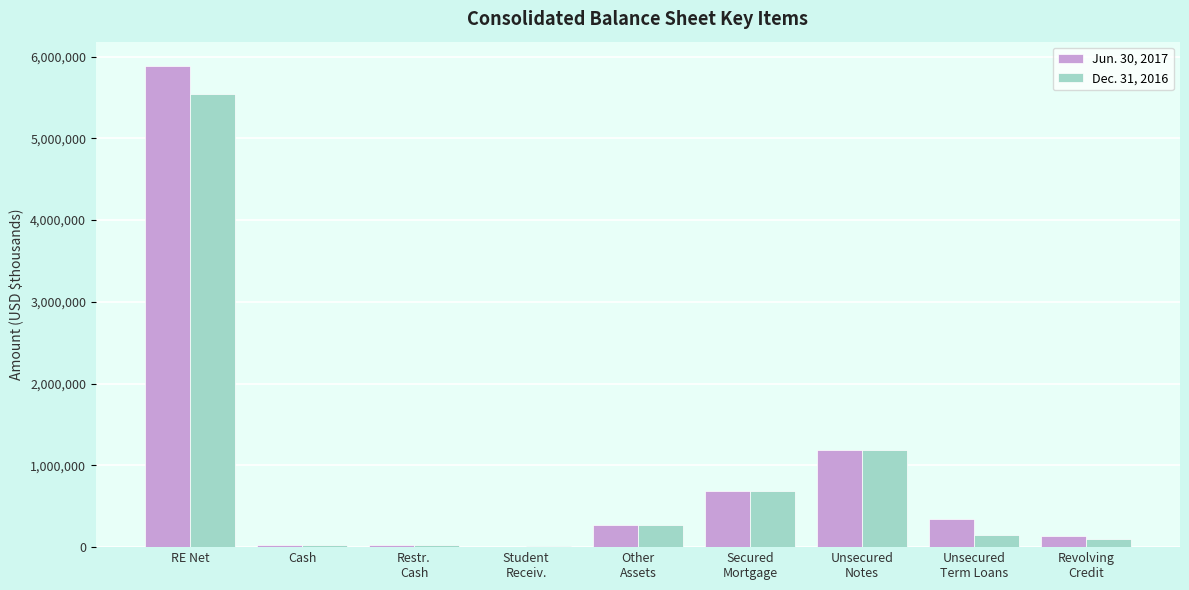

Is it true that Jun. 30, 2017 equals 275388 at Other
Assets?

True